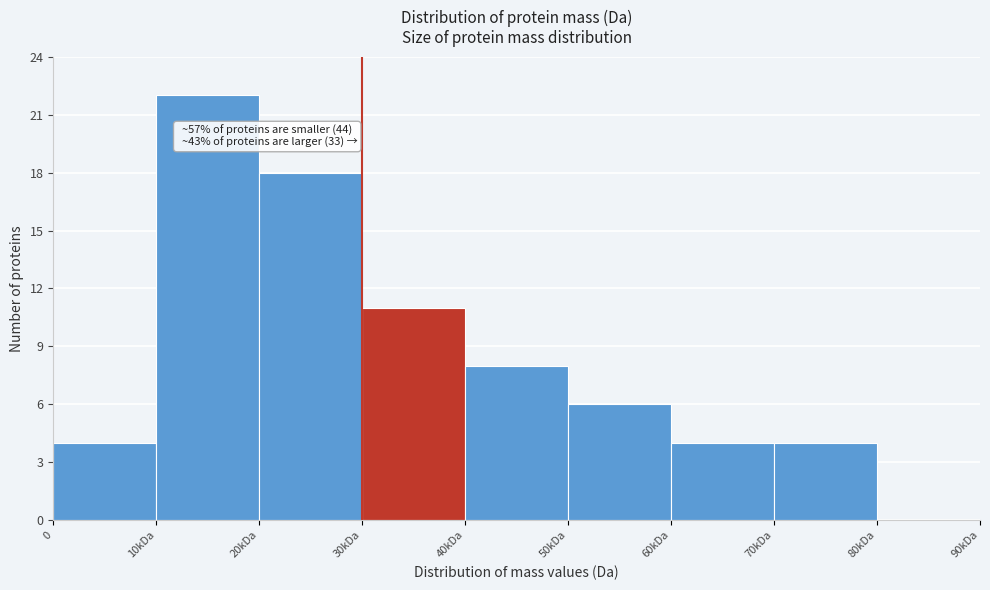

Reading left to right, transcribe all the data shown in this chart.

0=4	10kDa=22	20kDa=18	30kDa=11	40kDa=8	50kDa=6	60kDa=4	70kDa=4	80kDa=0